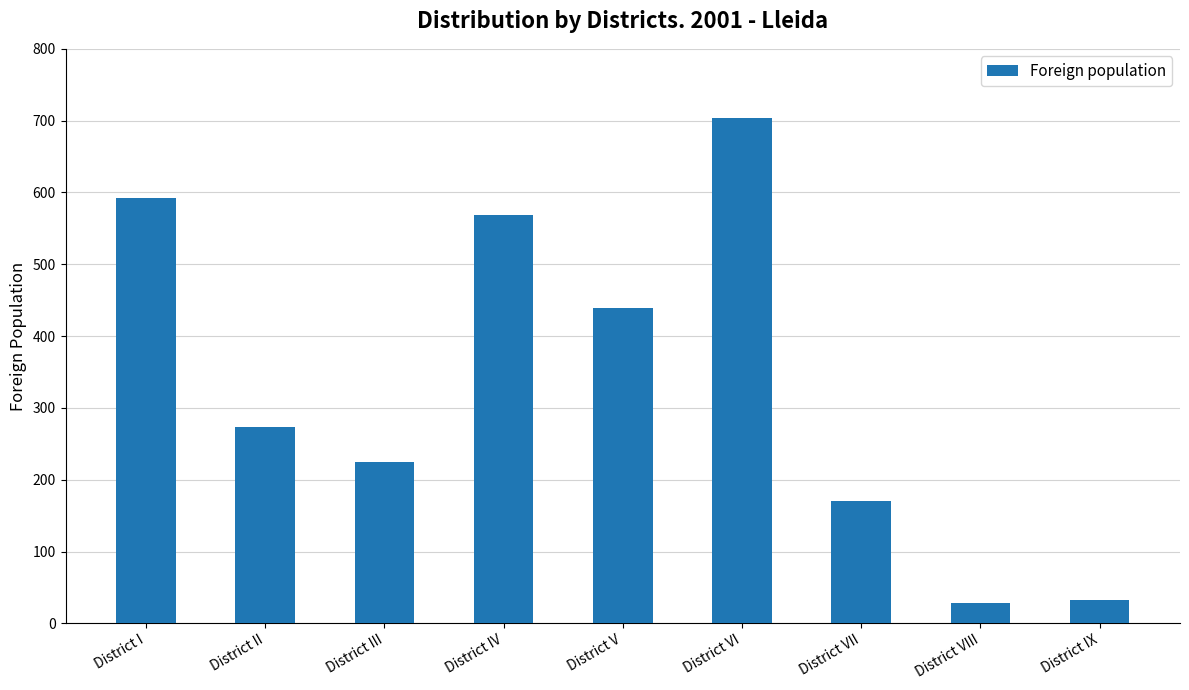

How many bars are there in total?

9